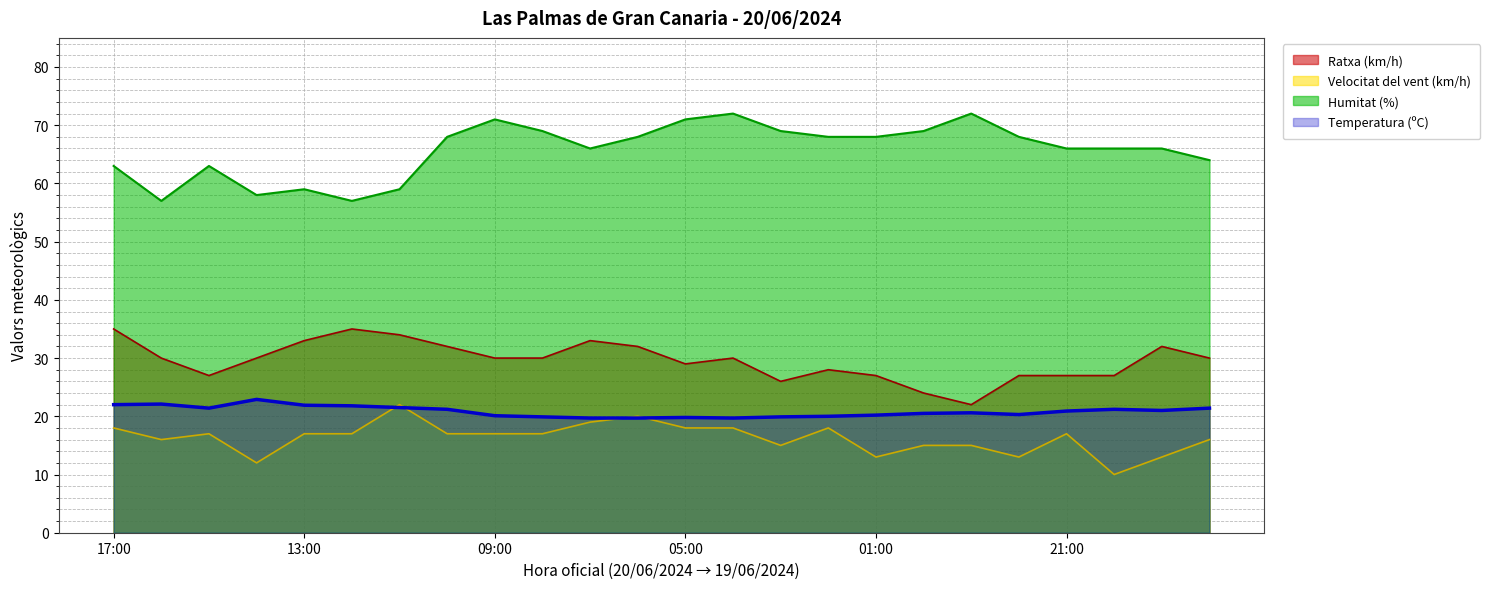

What is the value of the Temperatura (ºC) (línia) point at the 23rd from the left?

21.0